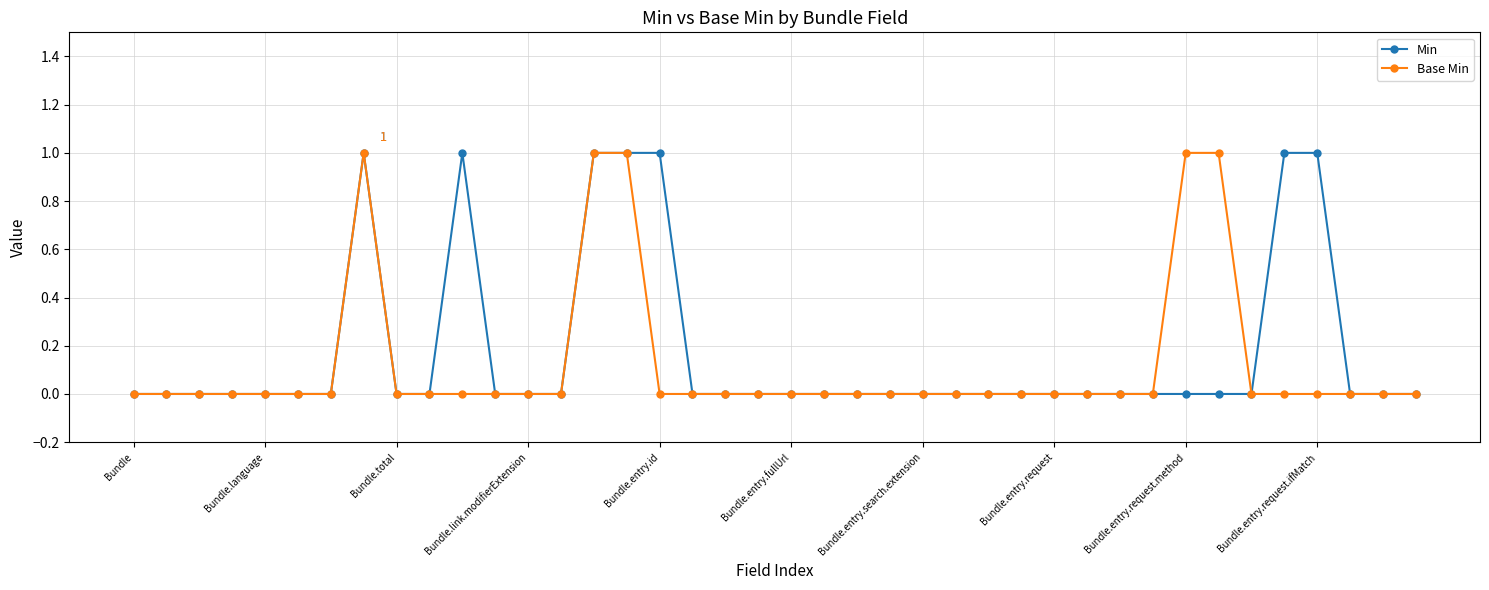

What is the value of the Base Min point at the 33rd from the left?

1